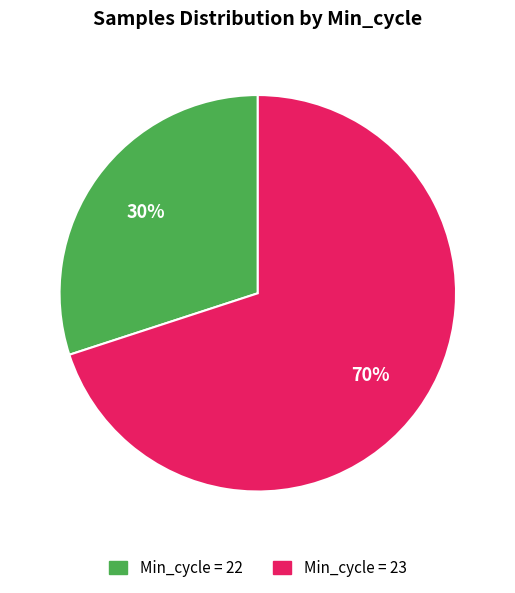

Does any single category account for the majority?

Yes